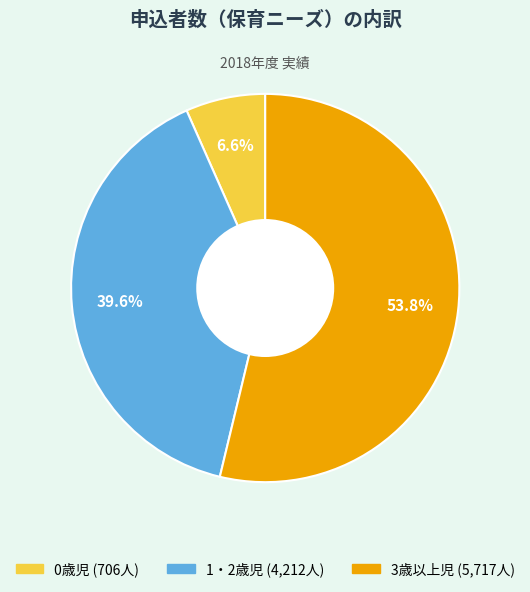

Do 3歳以上児 and 0歳児 together represent more than half of the pie?

Yes